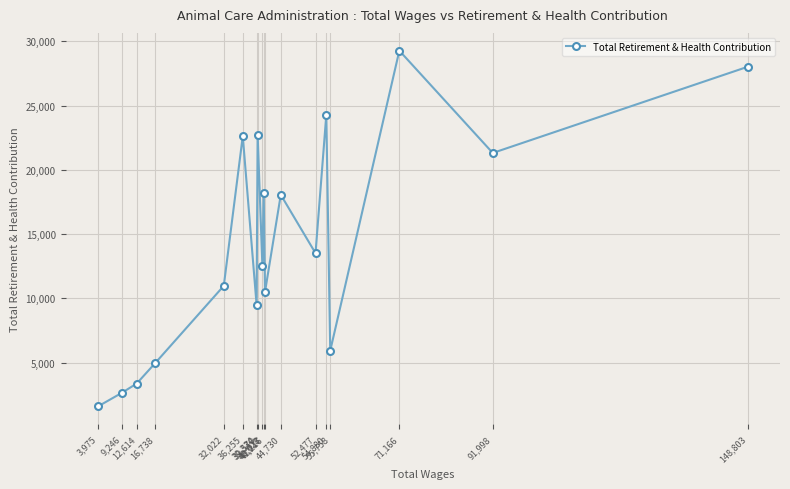

What is the smallest value displayed?

1595